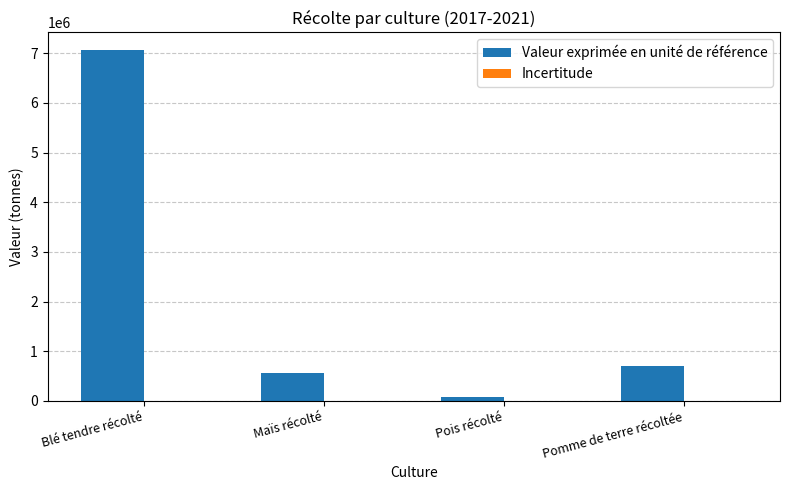

How many groups of bars are there?

4